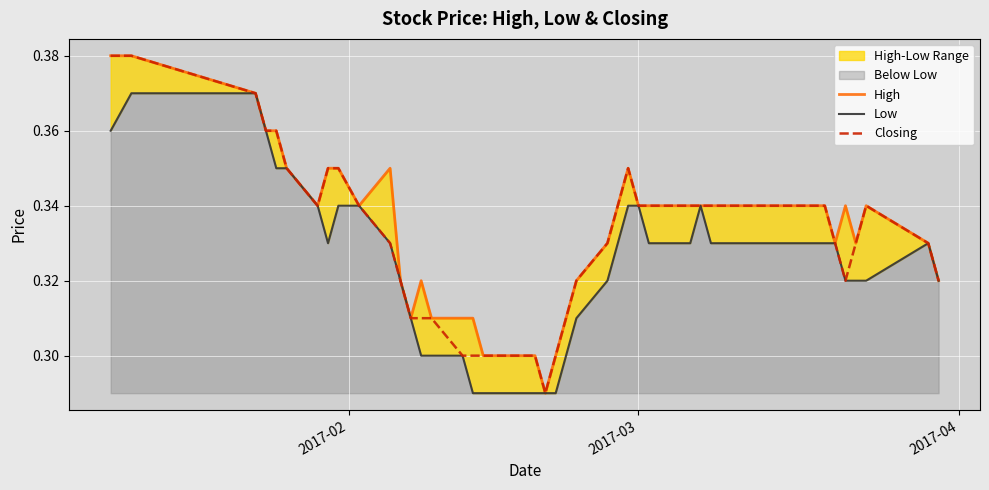

What is the average value of the Low series?

0.3